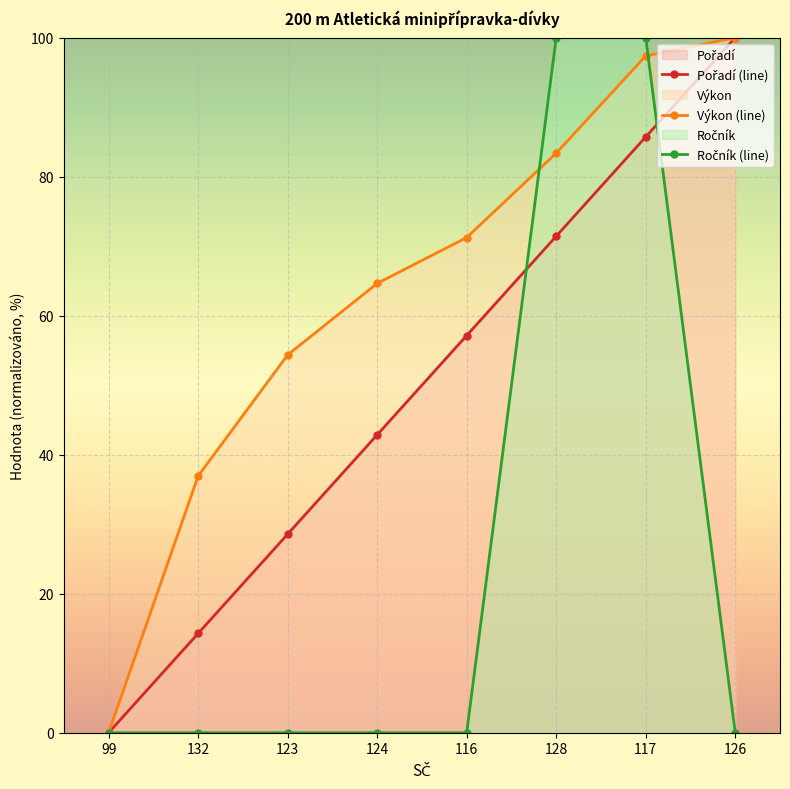

Which category has the lowest value across all series?

99